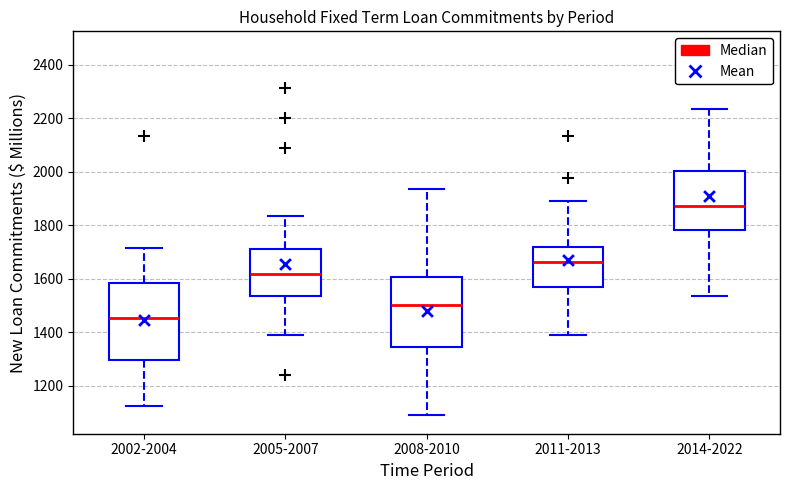

Which box's median line is the lowest?

2002-2004